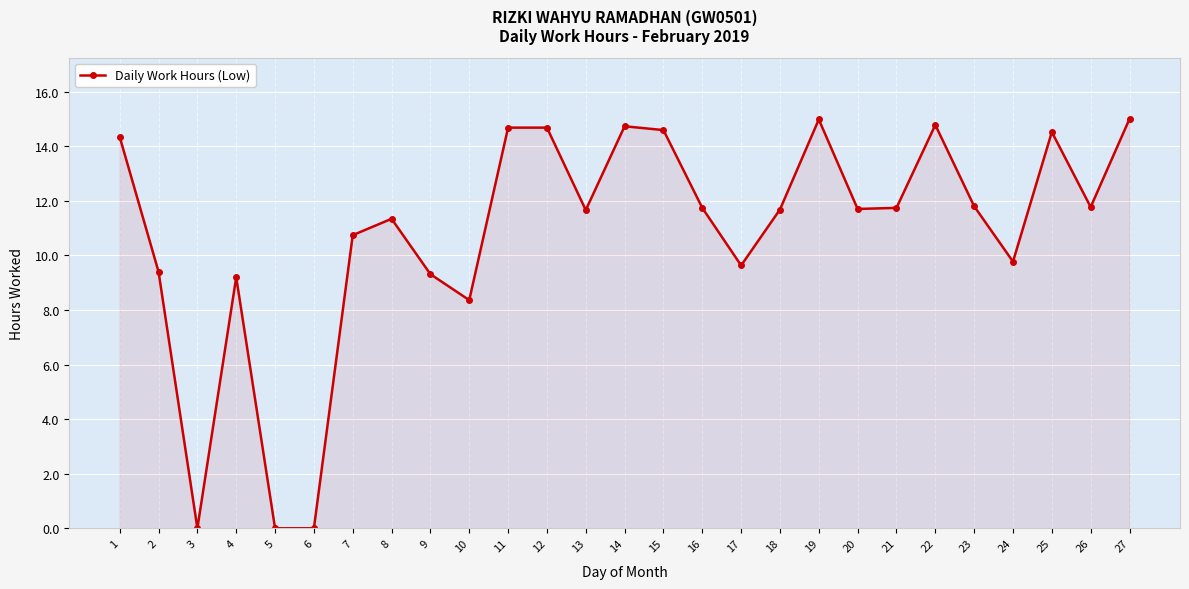

True or false: there are more than 1 points higher than both neighbors.

True